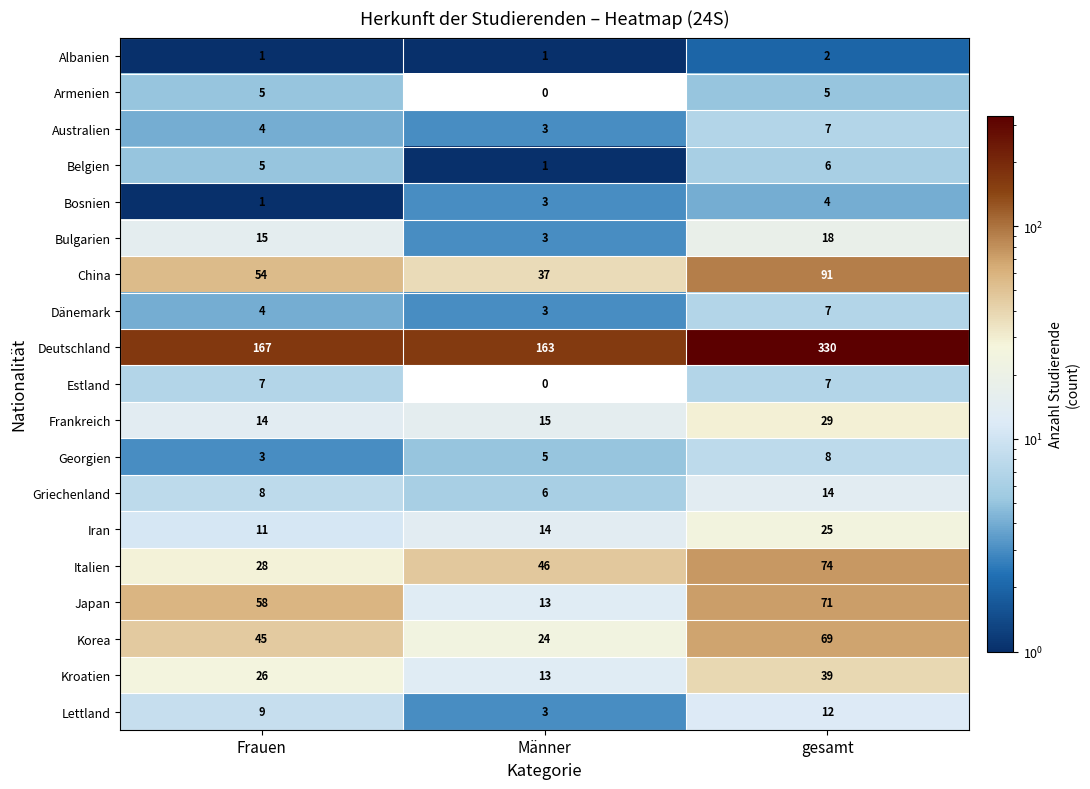

What is the sum of all Griechenland values?

28